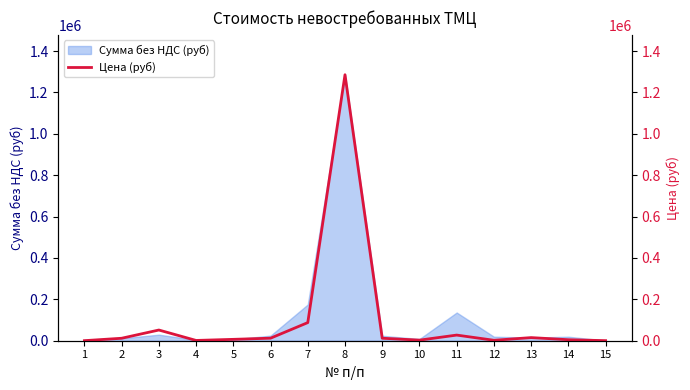

True or false: the data shows 52950.3 at 7.

False